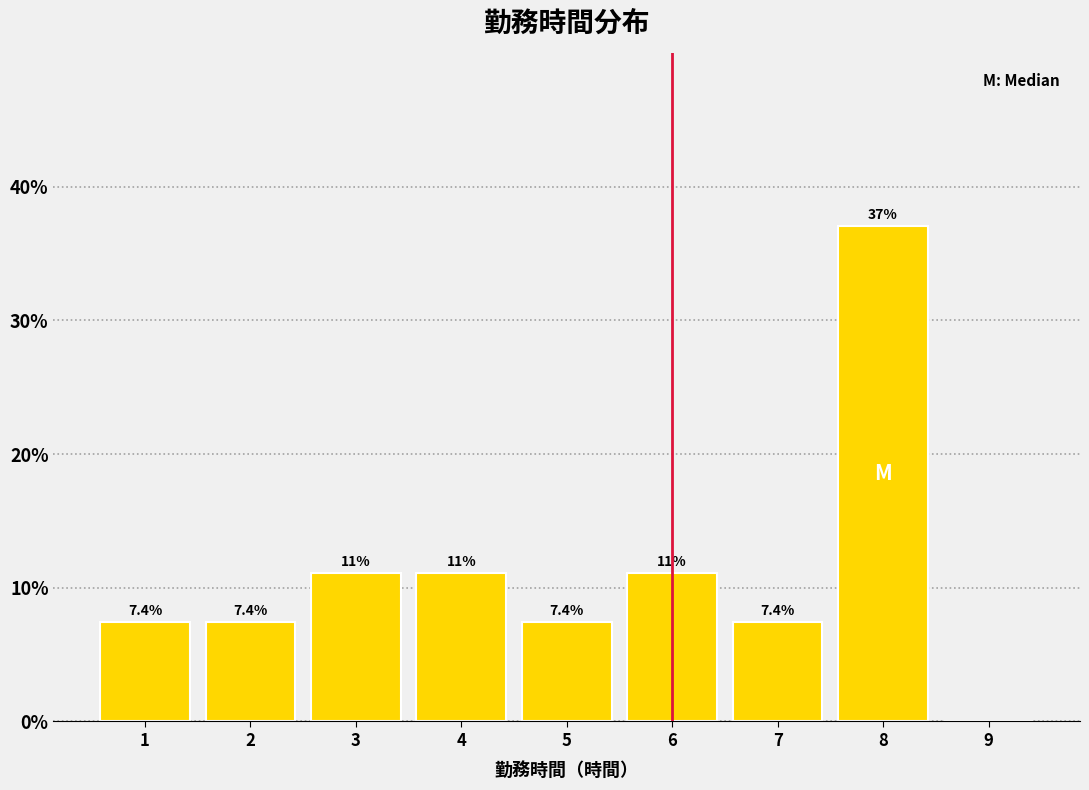

Which range on the x-axis has the tallest bar?

7.5 to 8.5